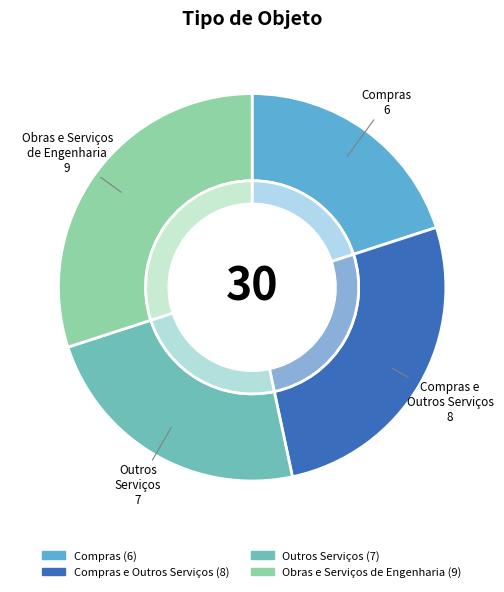

Rank the categories by value from highest to lowest.

Obras e Serviços de Engenharia, Compras e Outros Serviços, Outros Serviços, Compras